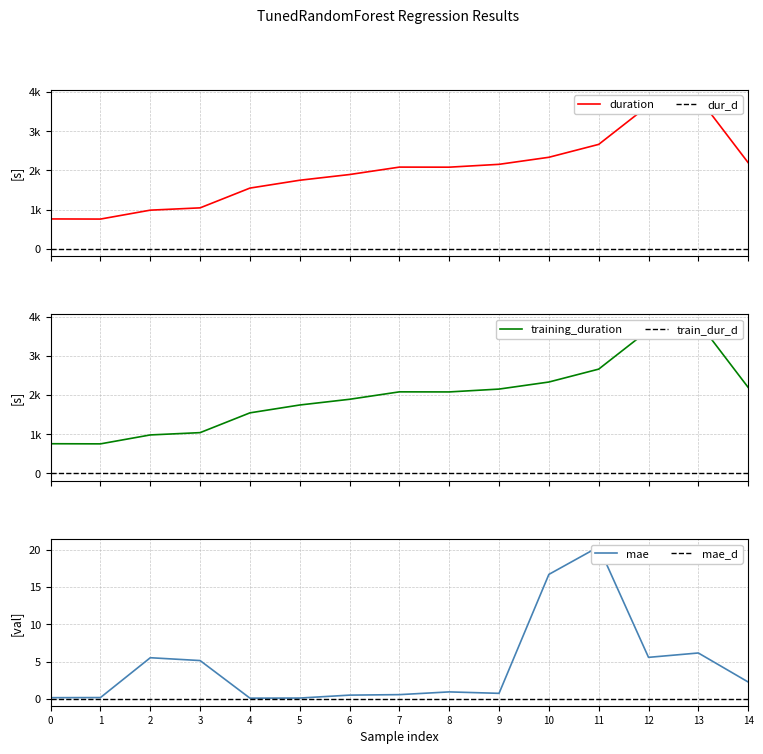

What is the difference between the maximum and minimum values in the training_duration series?

3110.8